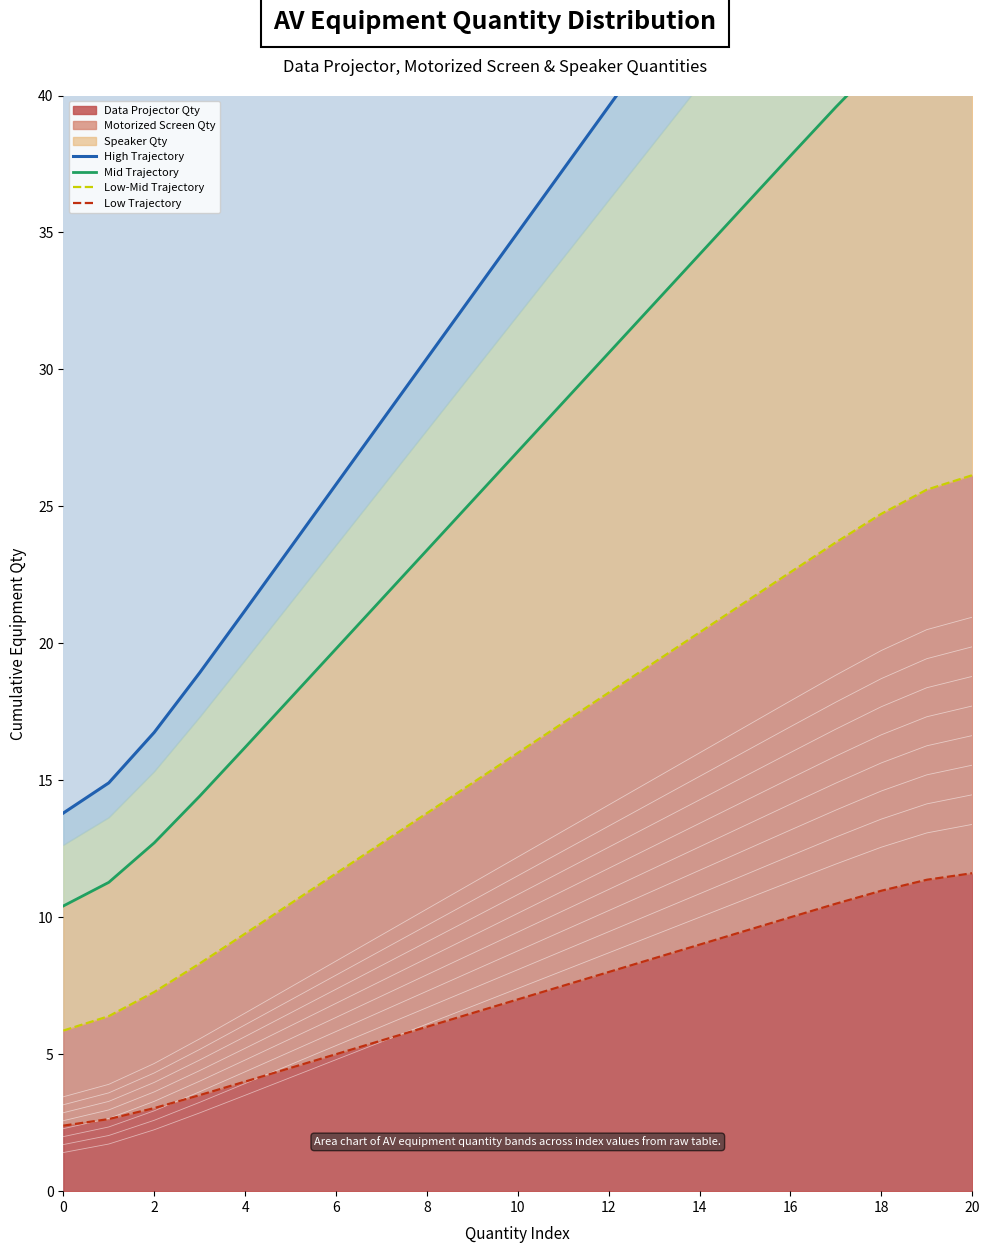

Which series changed the most between 6 and 17?

High Trajectory